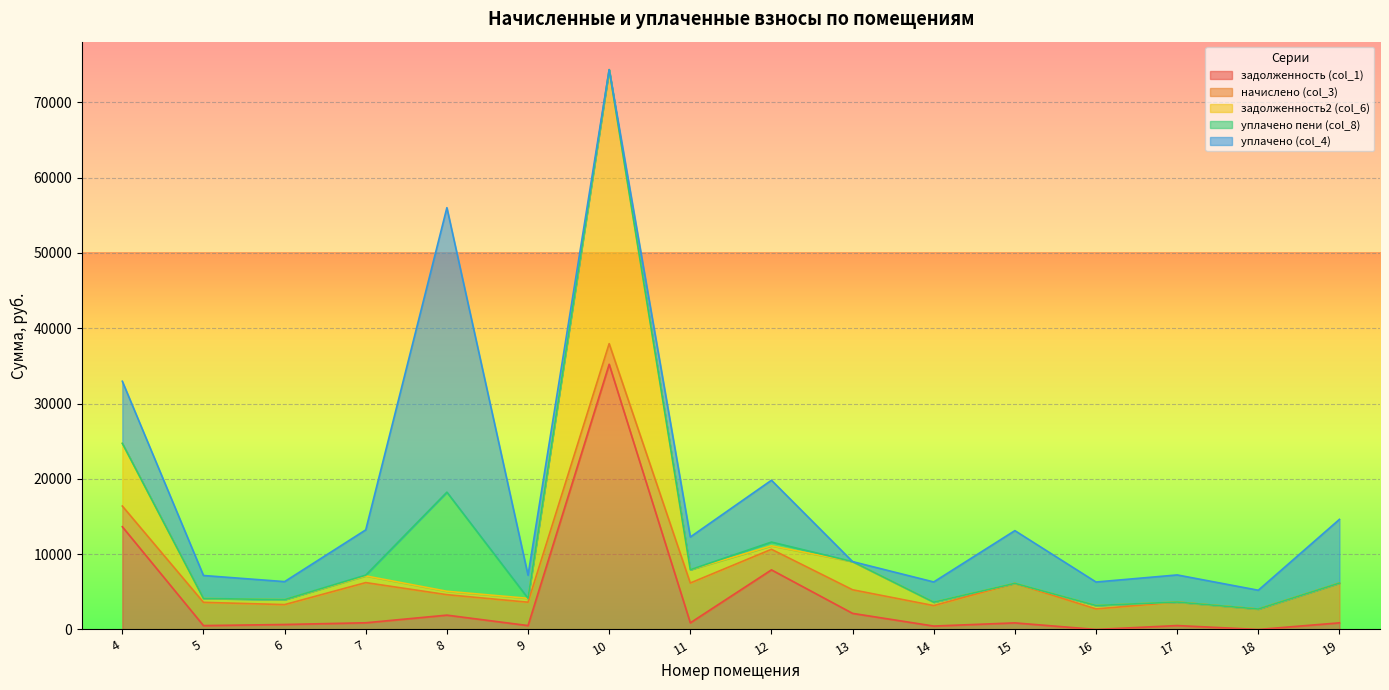

What is the total value across all series at 10?

74349.3